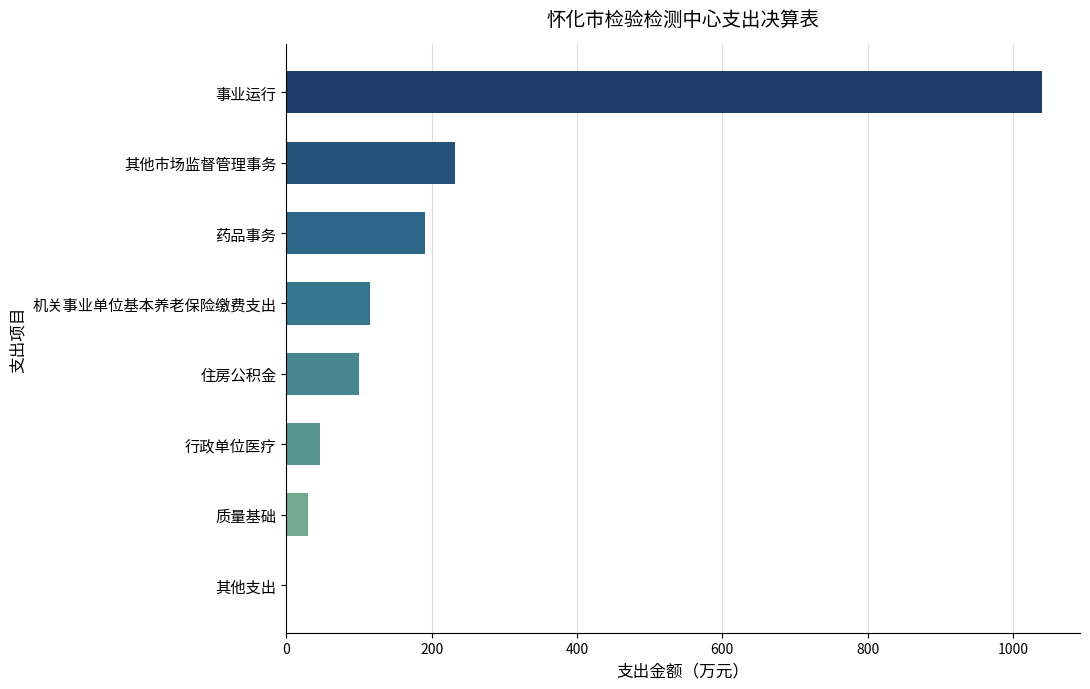

Between 机关事业单位基本养老保险缴费支出 and 事业运行, which is larger?

事业运行